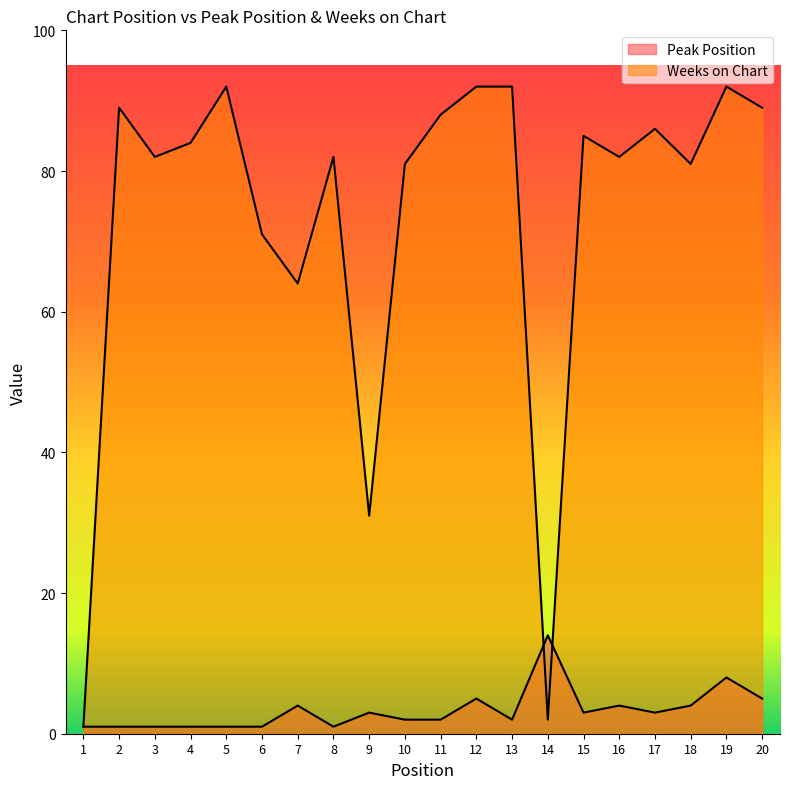

Which category has the highest value across all series?

5